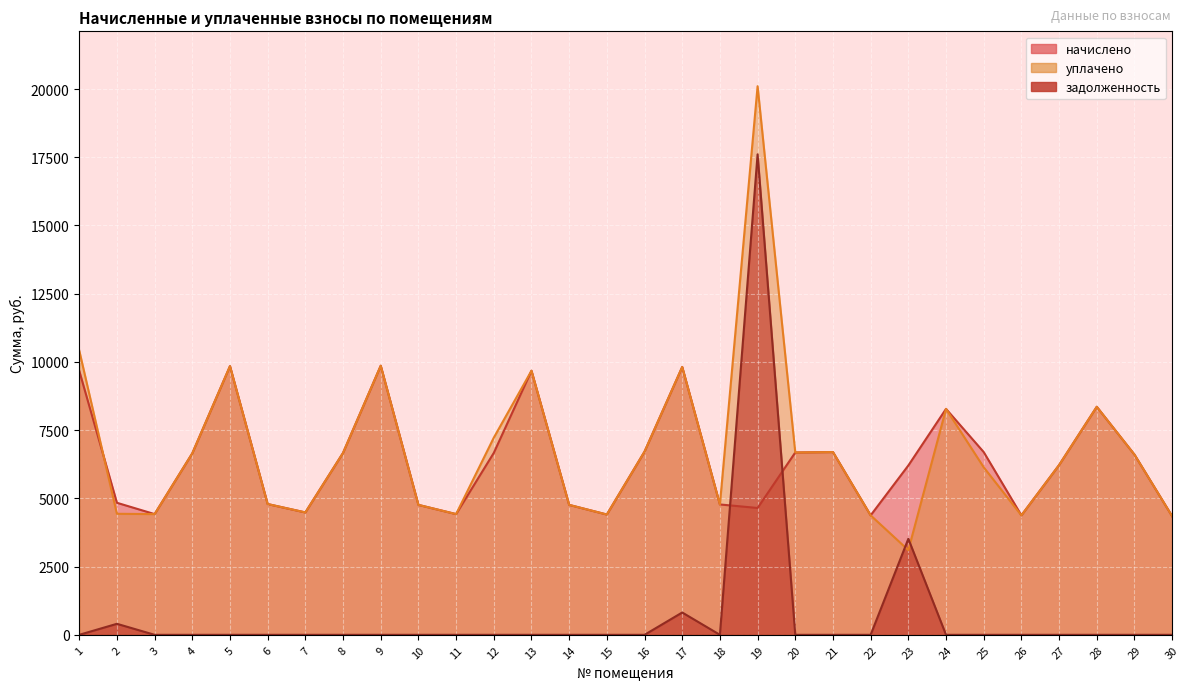

True or false: уплачено has more than 2 interior local peaks.

True